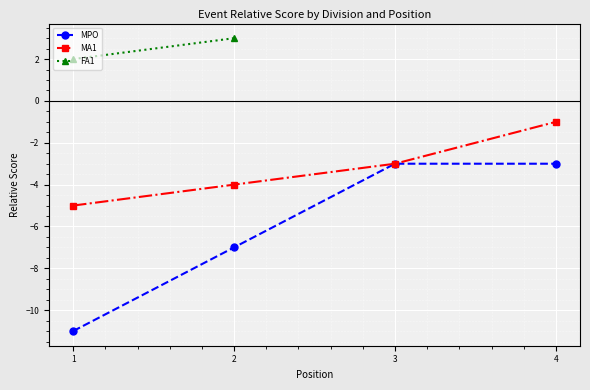

What is the sum of the MA1 values at 1 and 4?

-6